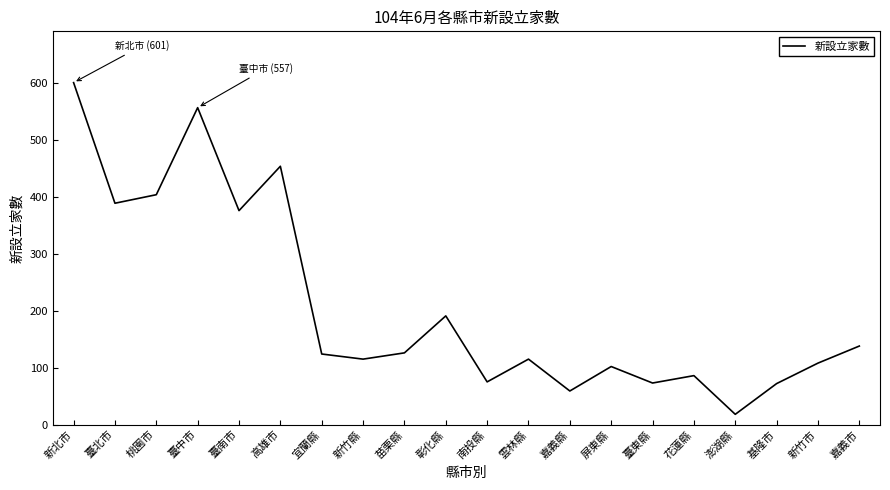

What position from the right is 桃園市?

18